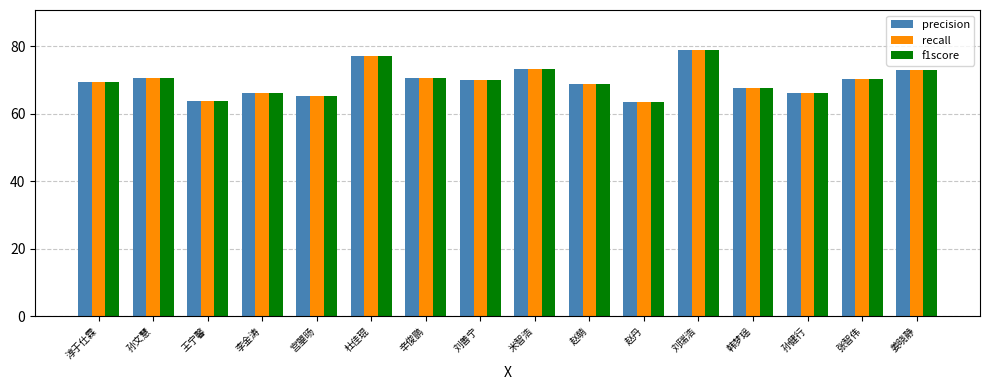

What is the average value of the precision series?

69.7